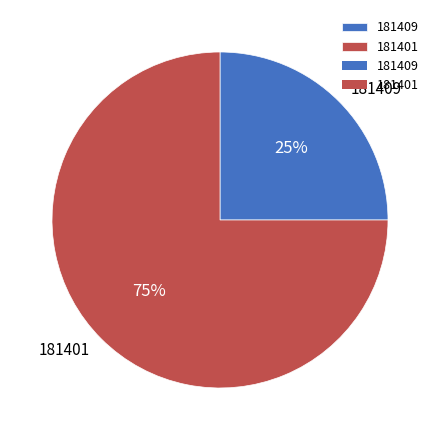

How many segments does this pie chart have?

2